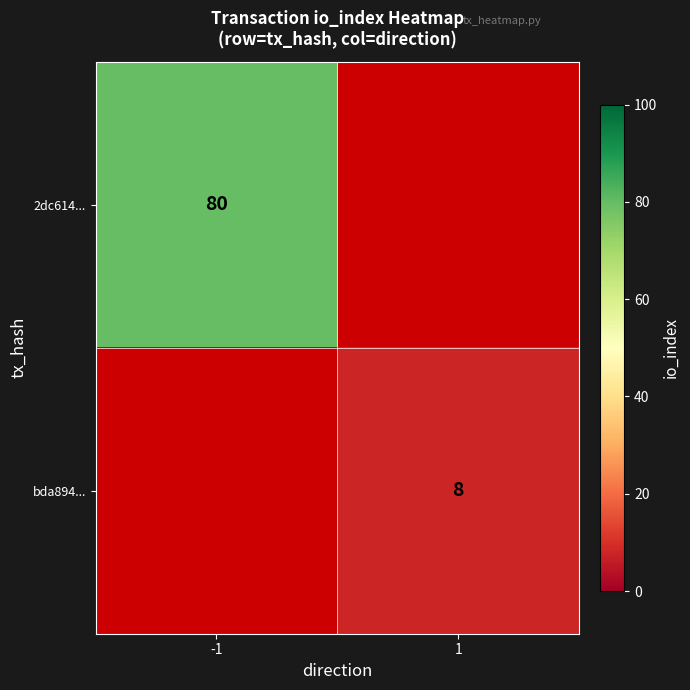

Is it true that bda894... equals 2.9 at 1?

False